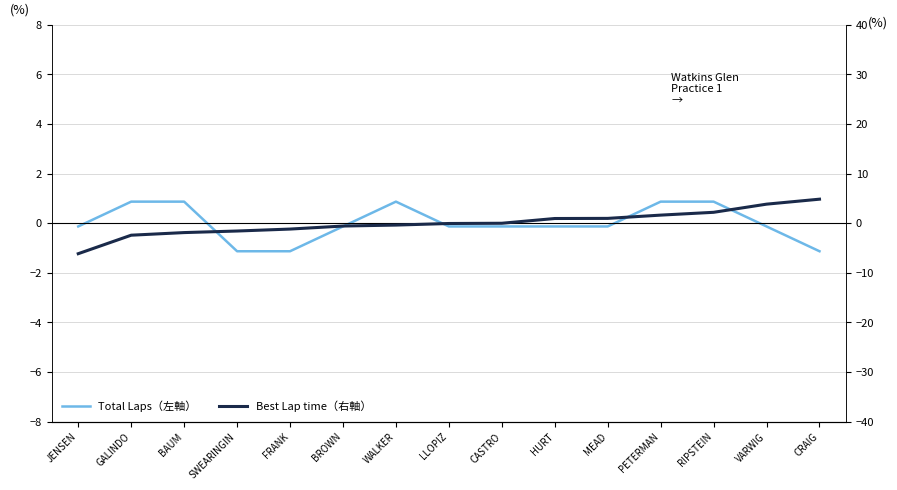

Does the chart have visible grid lines?

Yes